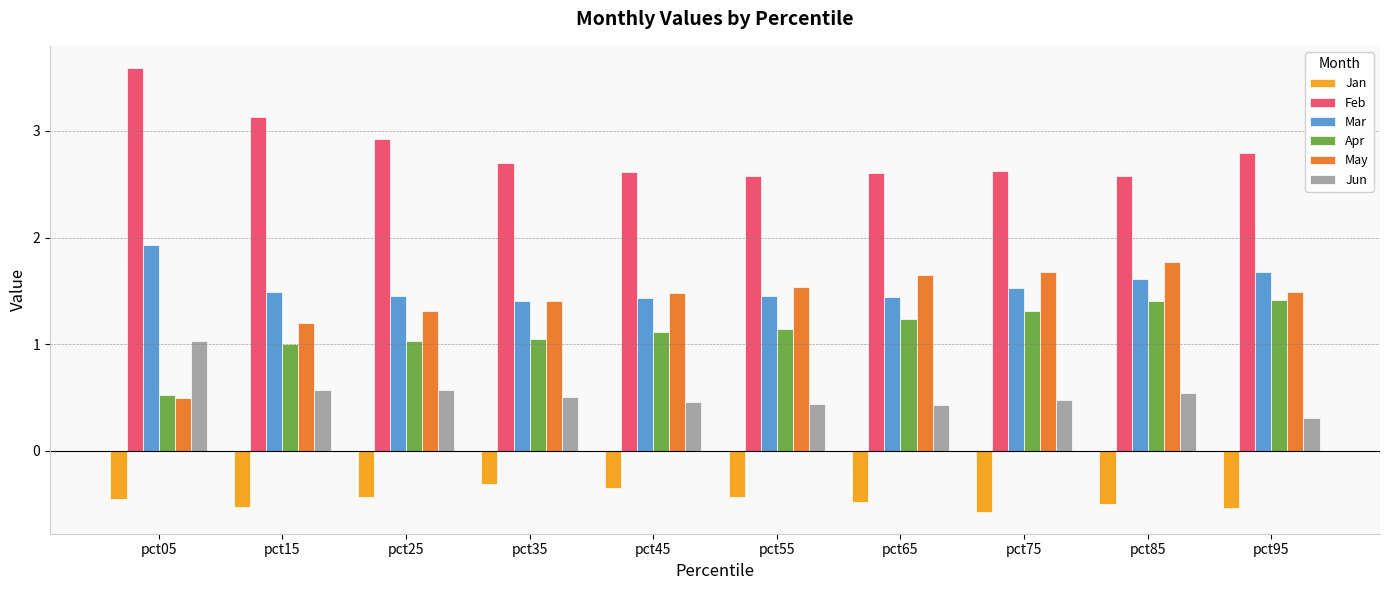

The Mar series shows 0.5 at pct55. True or false?

False